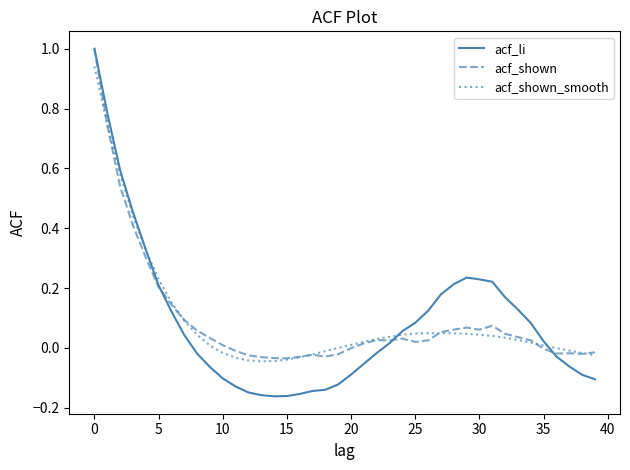

How many distinct data groups are displayed?

3